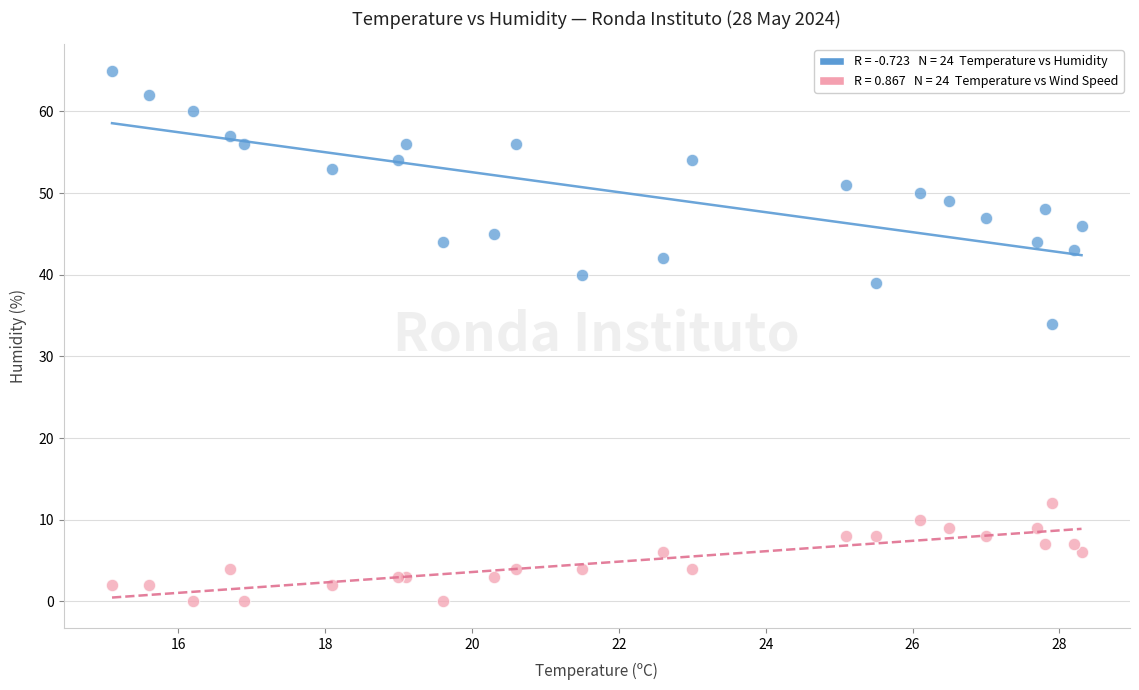

Across all series, what Y value is closest to 32?

34